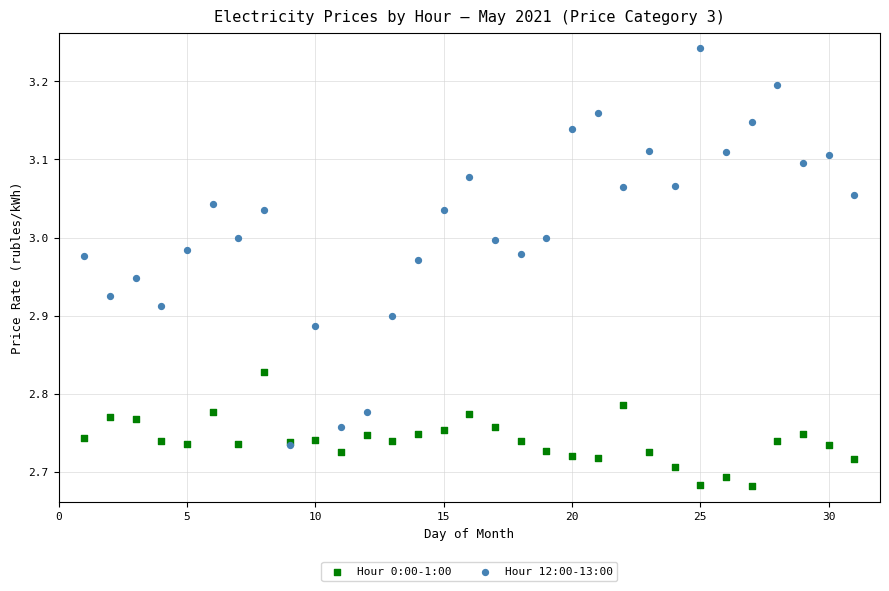

Which series reaches the minimum Y coordinate?

Hour 0:00-1:00